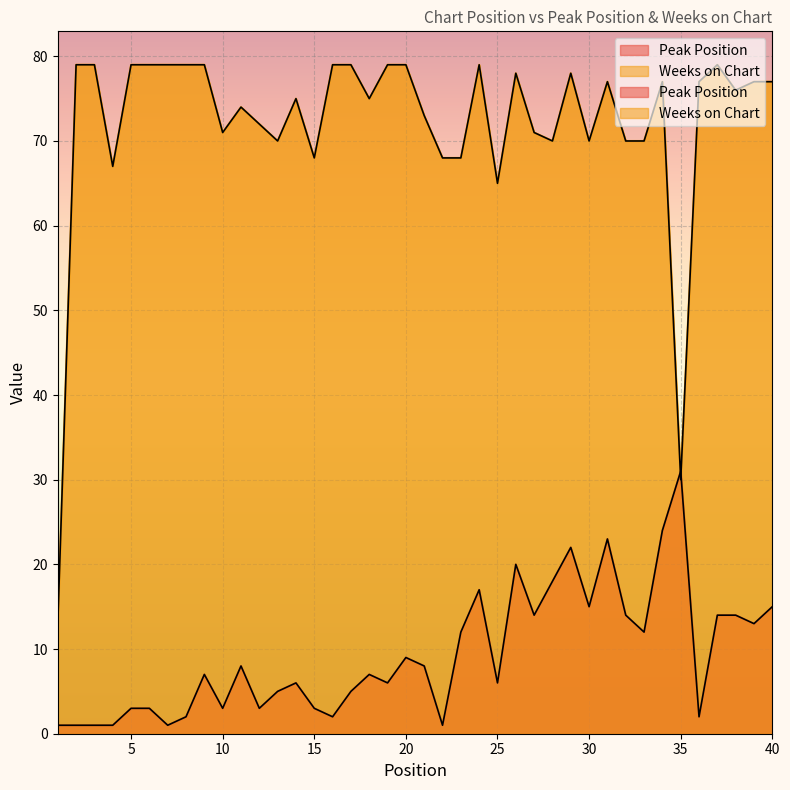

What is the spread (max minus min) of values at 22?

67